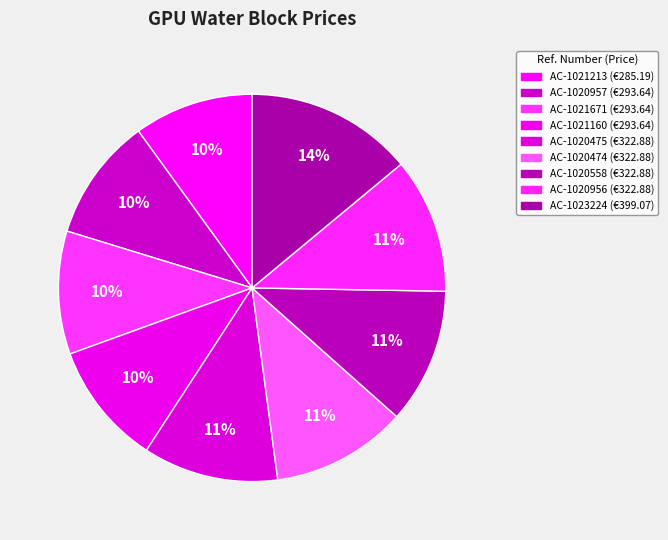

Is it true that AC-1023224 is 14% of the pie?

True